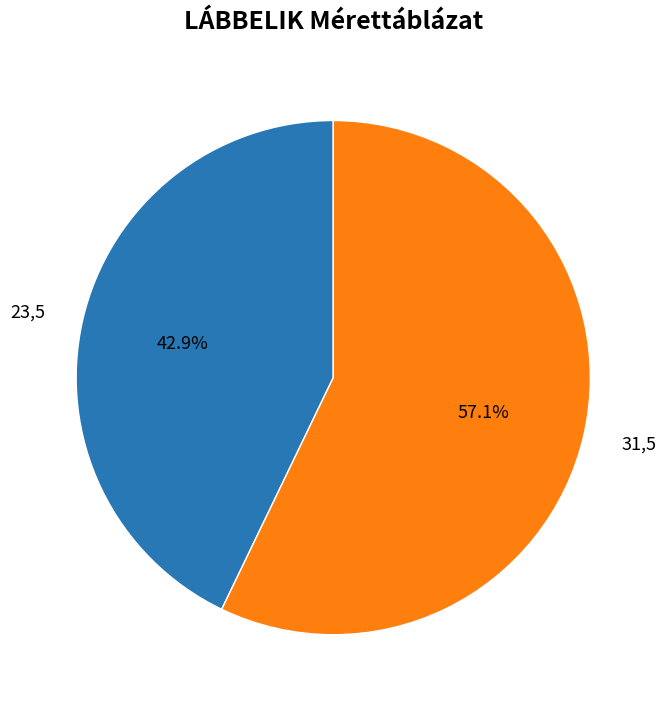

Between 23,5 and 31,5, which is larger?

31,5